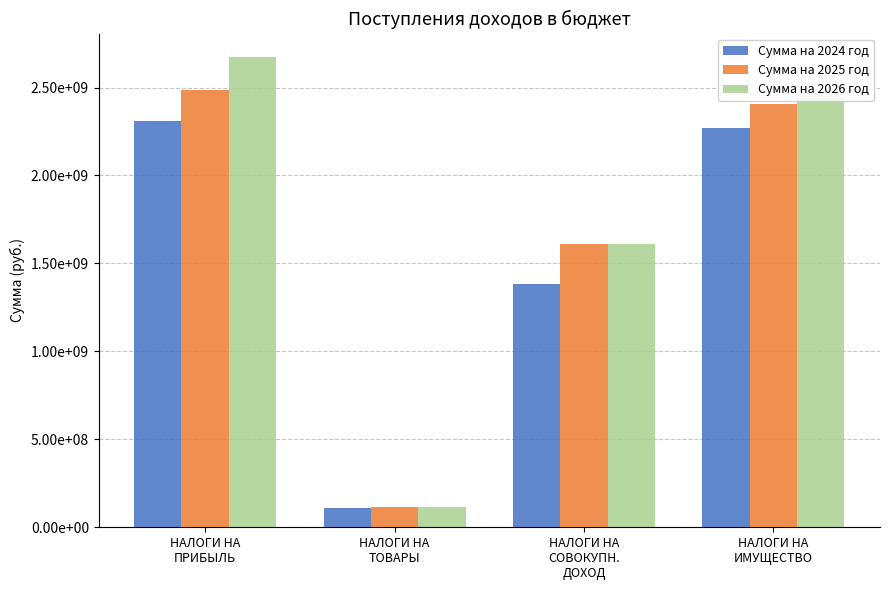

What is the sum of all Сумма на 2025 год values?

6615017000